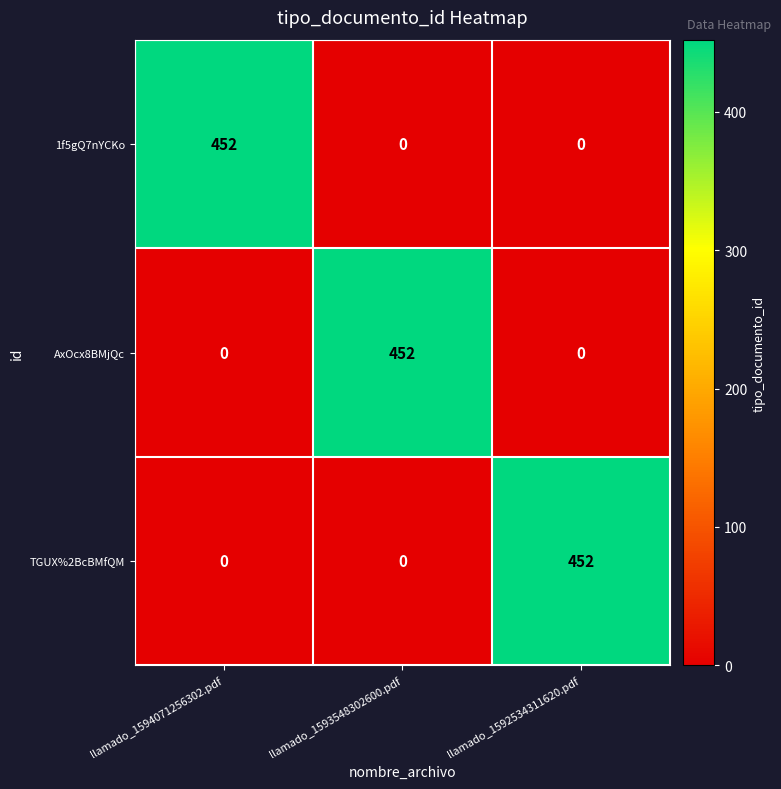

What is the spread (max minus min) of values at llamado_1594071256302.pdf?

452